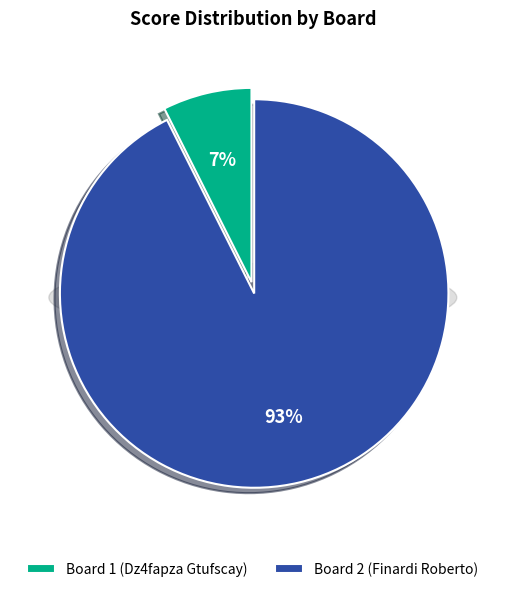

To the nearest percent, what percentage of the pie is Board 1 (Dz4fapza Gtufscay)?

7%